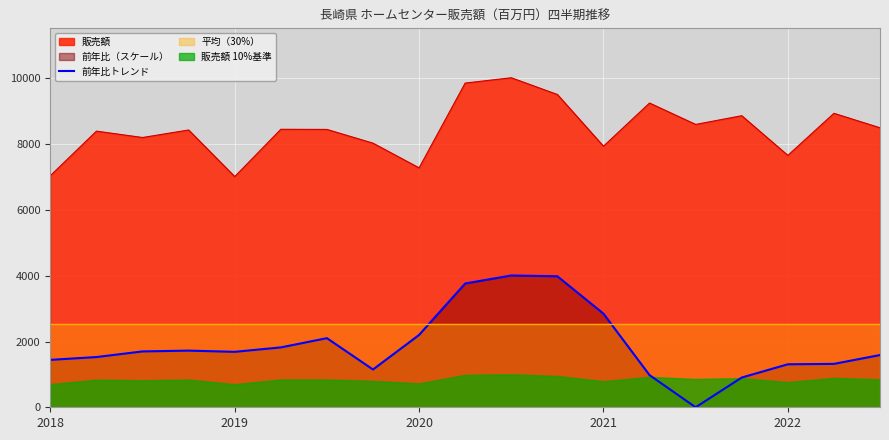

What is the maximum value for 前年比トレンド?

4008.4